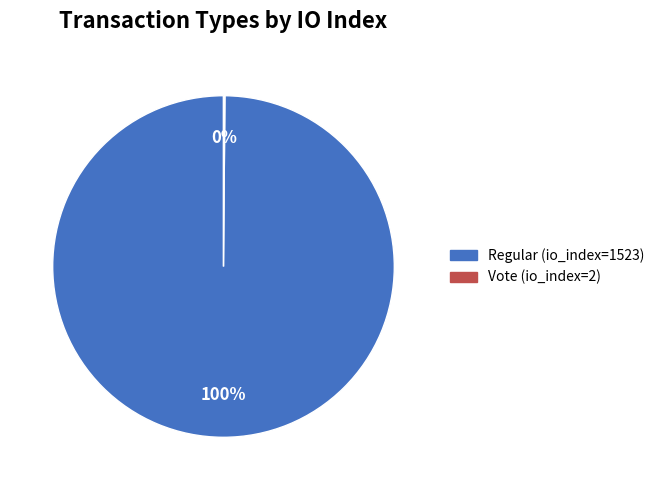

True or false: Regular (io_index=1523) accounts for 93% of the total.

False